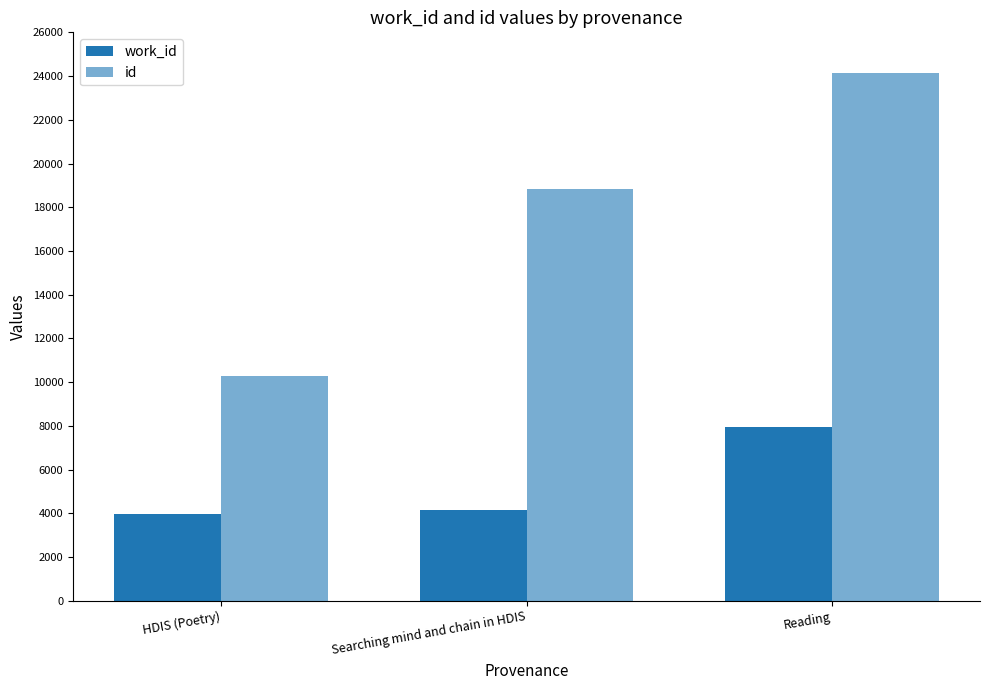

What is the minimum value shown in the chart?

3958